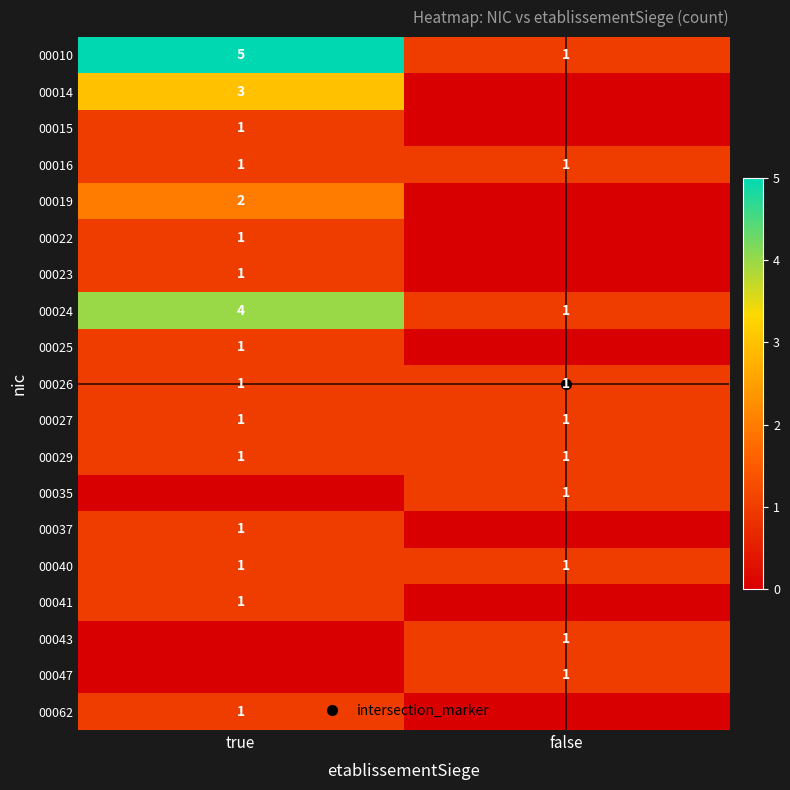

At which label is 00027 closest to 1?

true